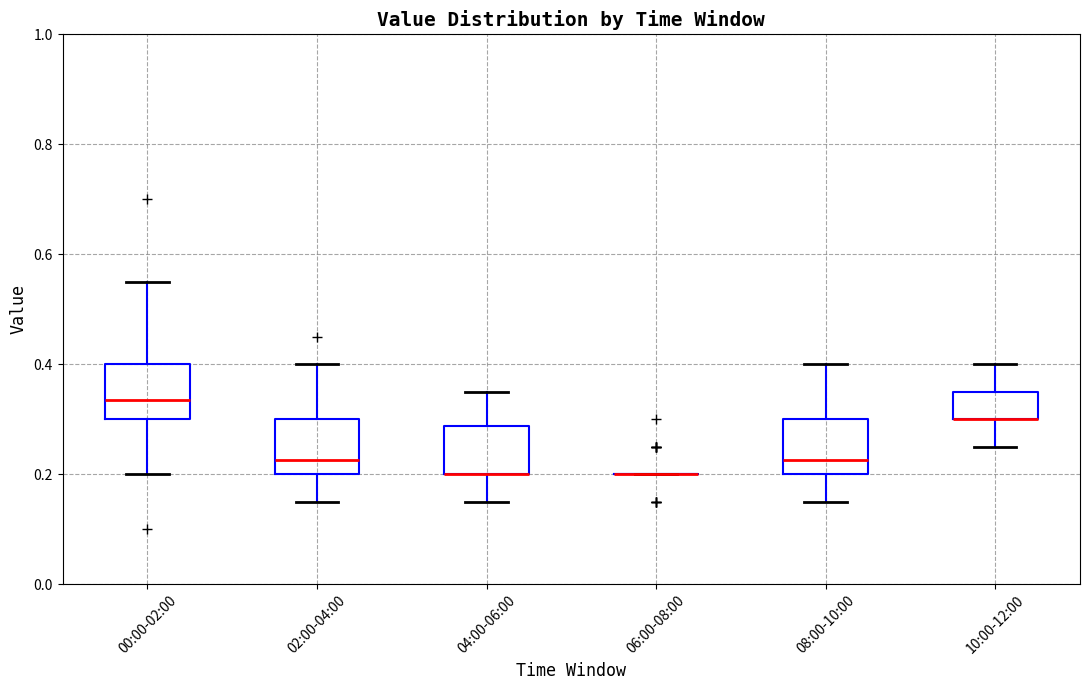

Reading left to right, read every box against the y-axis: the position of its median line, the range the box covers, and the ends of its whiskers. The values are not printed on the chart, so give them approximately, as read against the axis.

00:00-02:00: median 0.34, box 0.30 to 0.40, whiskers 0.20 to 0.56
02:00-04:00: median 0.22, box 0.20 to 0.30, whiskers 0.16 to 0.40
04:00-06:00: median 0.20 (drawn on the box's lower edge), box 0.20 to 0.28, whiskers 0.16 to 0.36
06:00-08:00: box collapsed to a line at 0.20, whiskers 0.20 to 0.20
08:00-10:00: median 0.22, box 0.20 to 0.30, whiskers 0.16 to 0.40
10:00-12:00: median 0.30 (drawn on the box's lower edge), box 0.30 to 0.36, whiskers 0.26 to 0.40